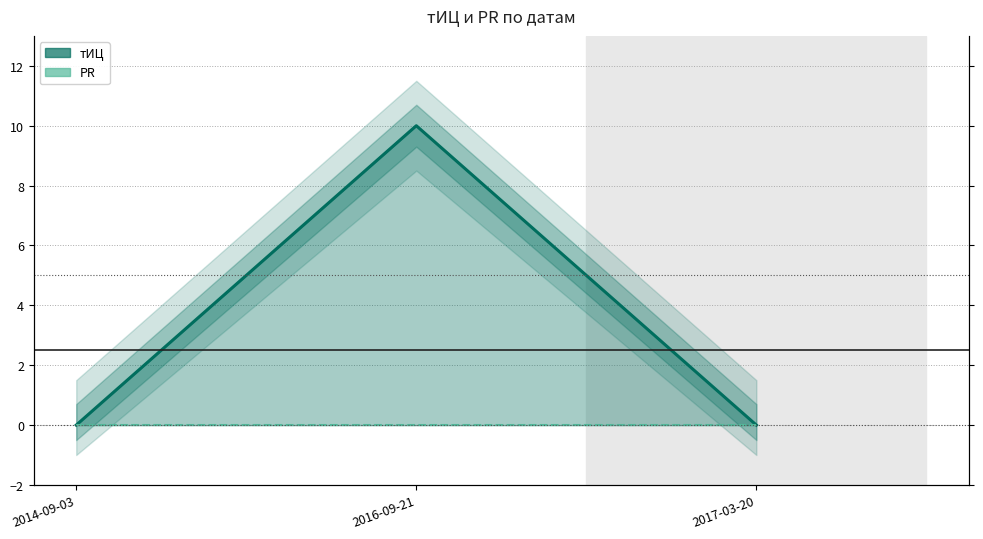

What position from the right is 2016-09-21?

2